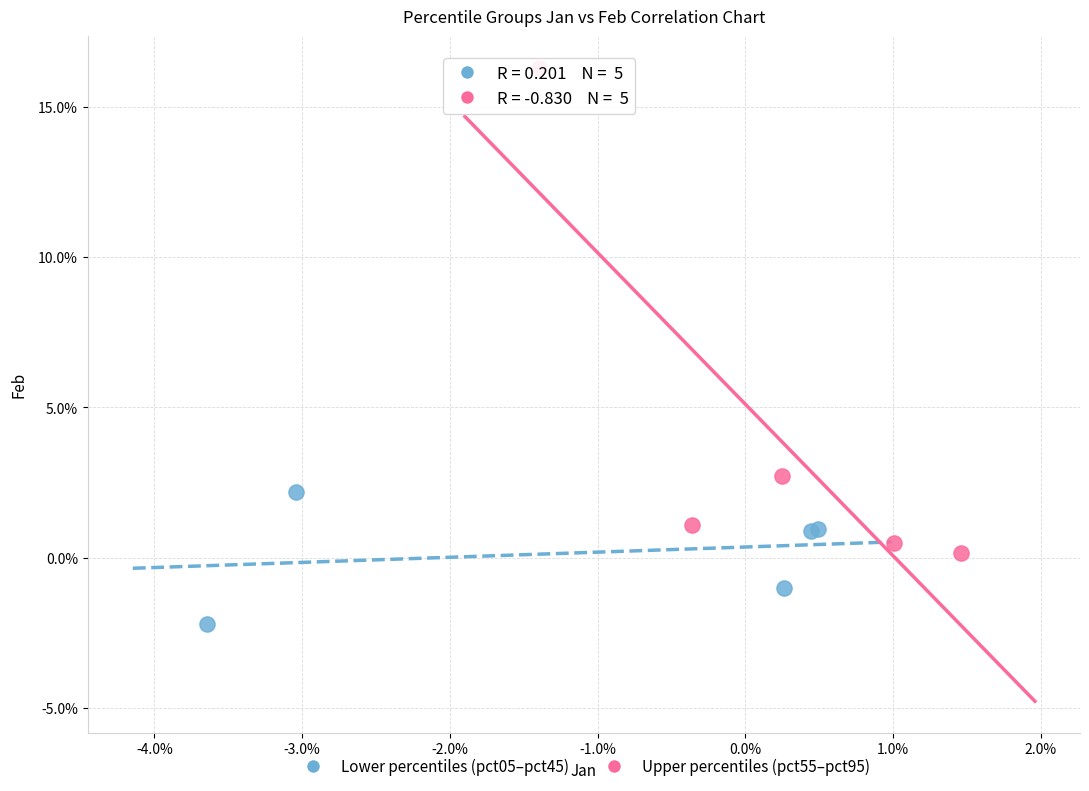

What are all the series names shown in the legend?

Lower percentiles (pct05–pct45), Upper percentiles (pct55–pct95)